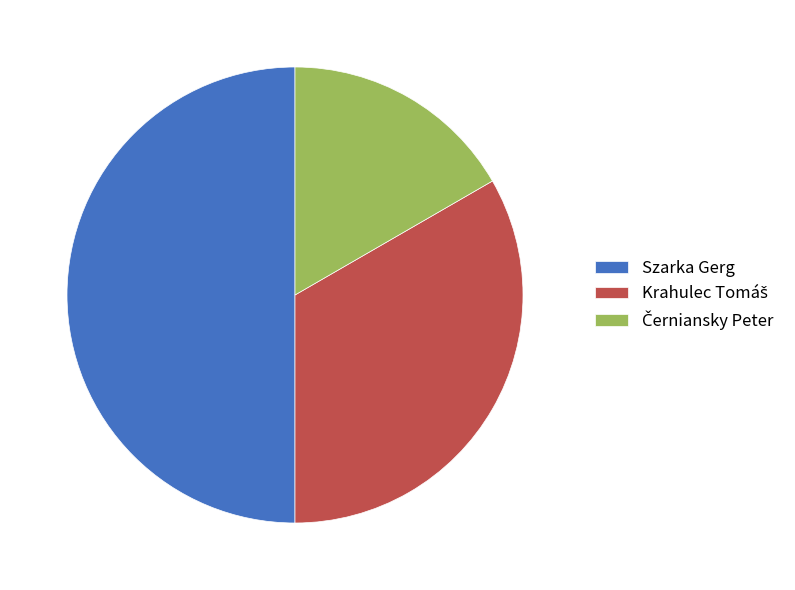

Which slice is the largest?

Szarka Gerg